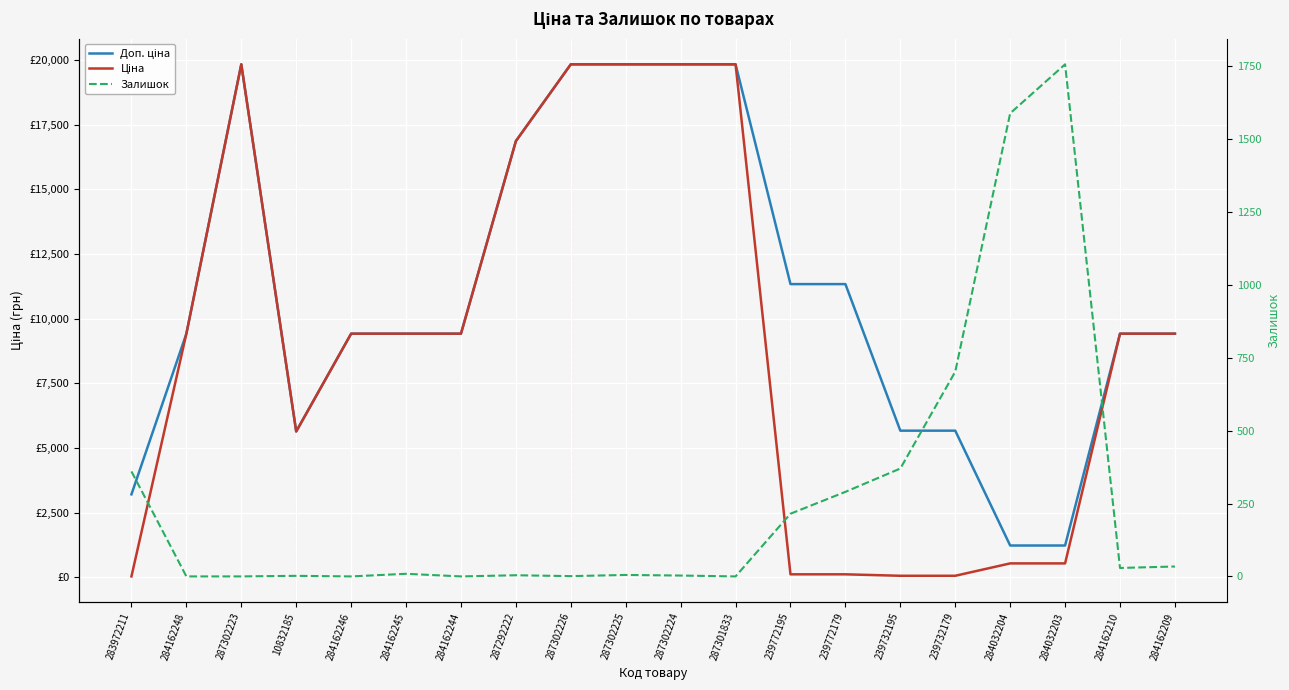

What is the sum of all Ціна values?

179598.6